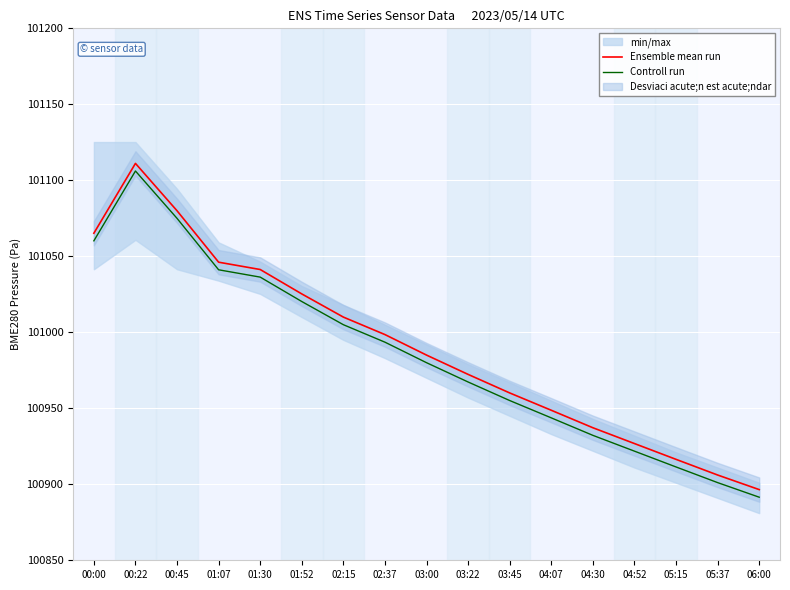

True or false: Ensemble mean run has more than 2 interior local peaks.

False